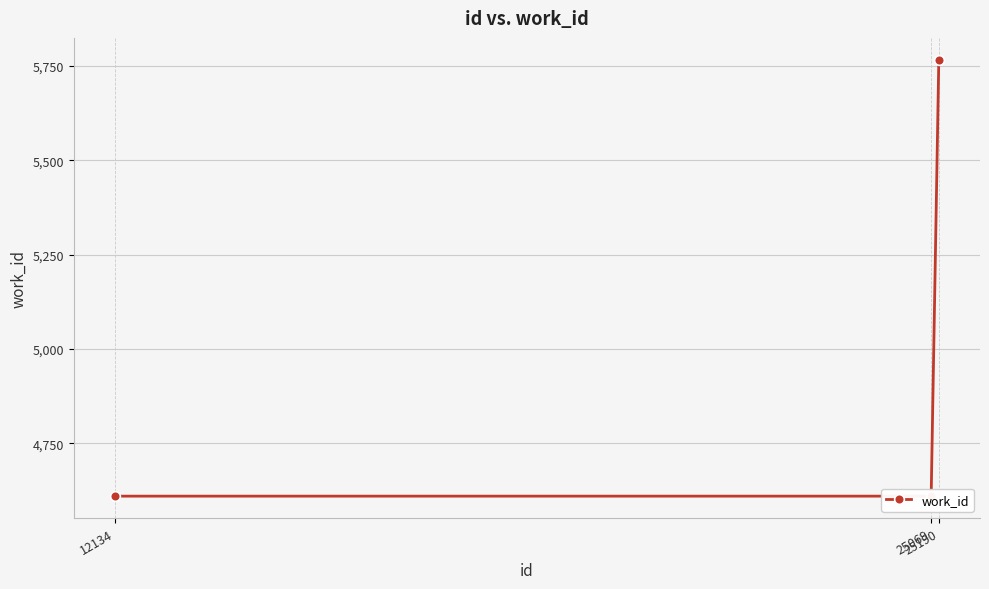

Reading left to right, what are all the values shown in this chart?

4610	4610	5767